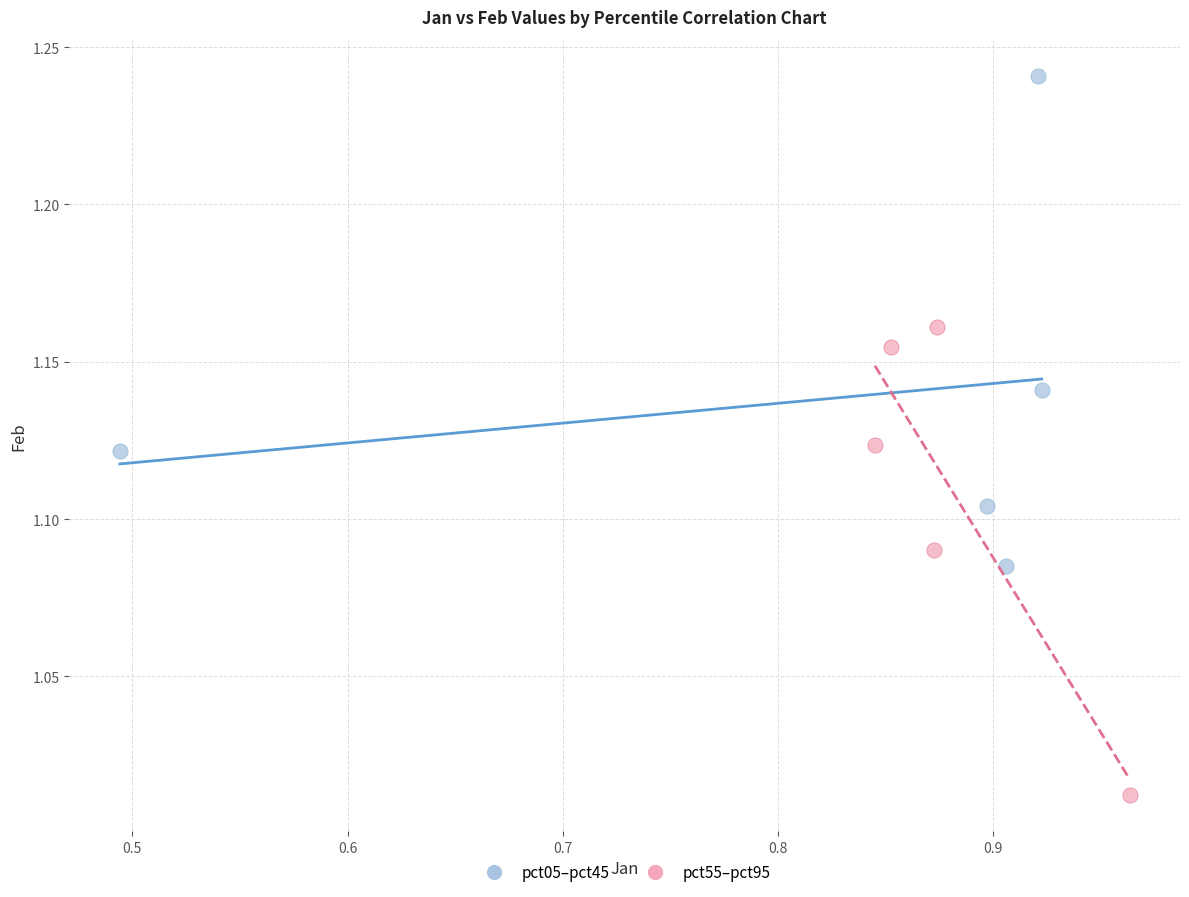

What are all the series names shown in the legend?

pct05–pct45, pct55–pct95